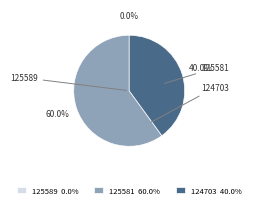

Count the number of slices in the pie.

3